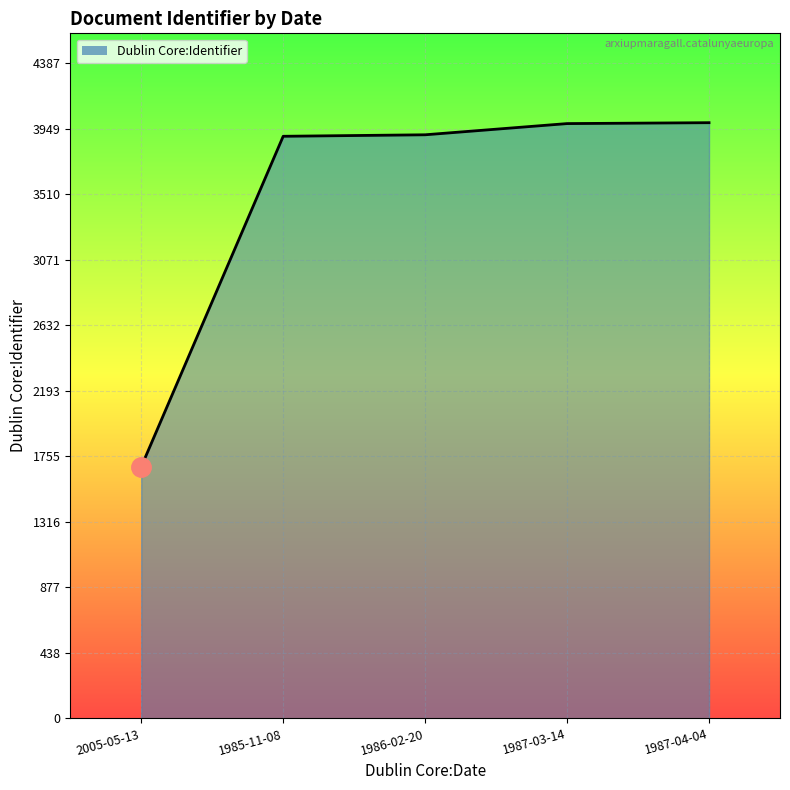

Which label corresponds to the smallest value in the chart?

2005-05-13